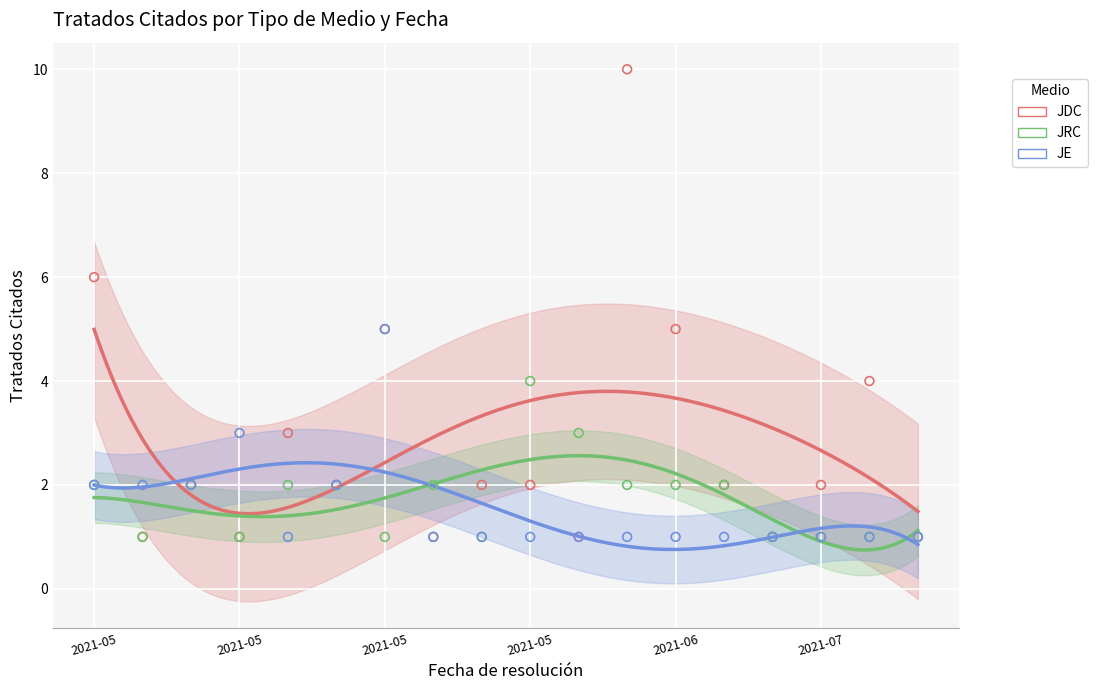

Which series contains the highest Y value?

JDC